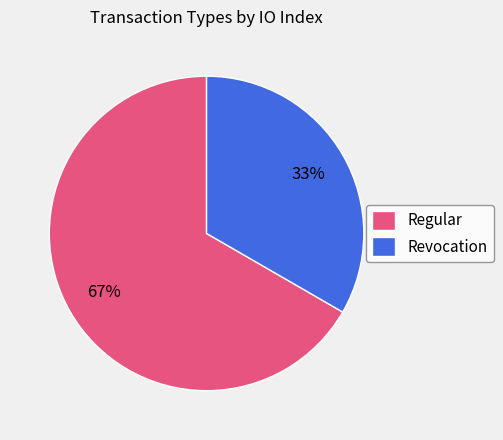

How many segments does this pie chart have?

2